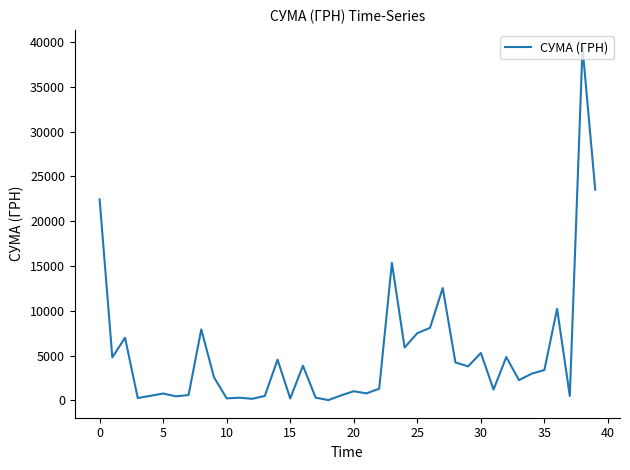

Is this an area chart (filled region under the line)?

No